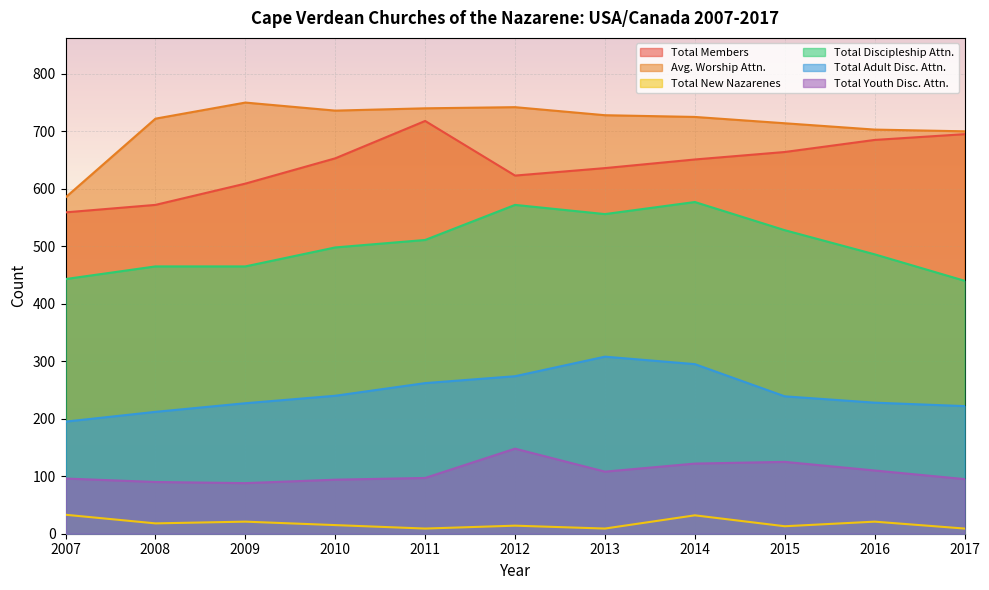

How many values in the Total Adult Disc. Attn. series exceed 239?

5